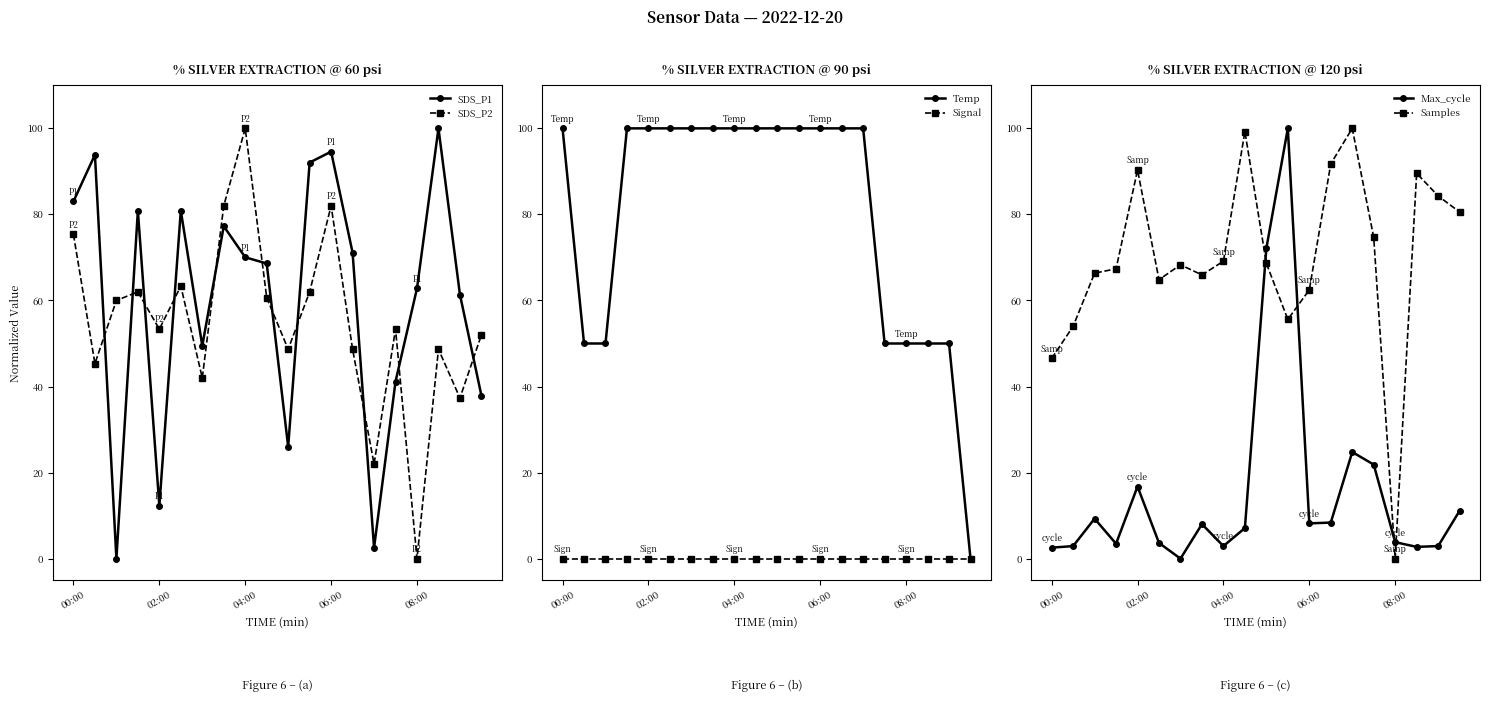

What is the difference between the maximum and second lowest values in the Samples series?

53.5